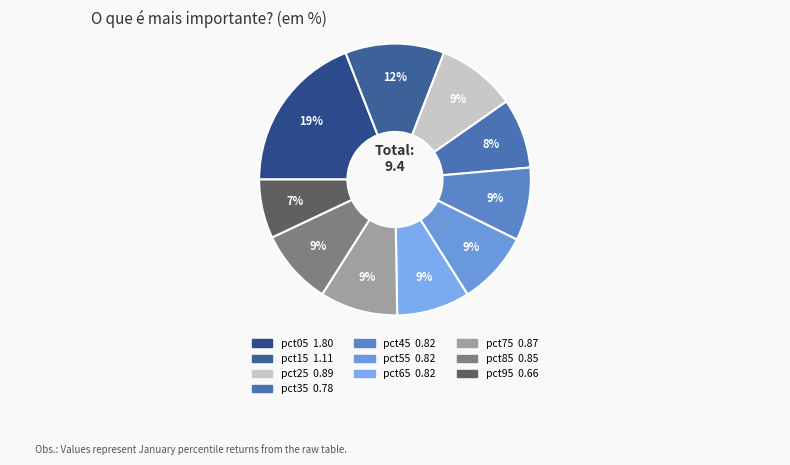

How many slices are in this pie chart?

10